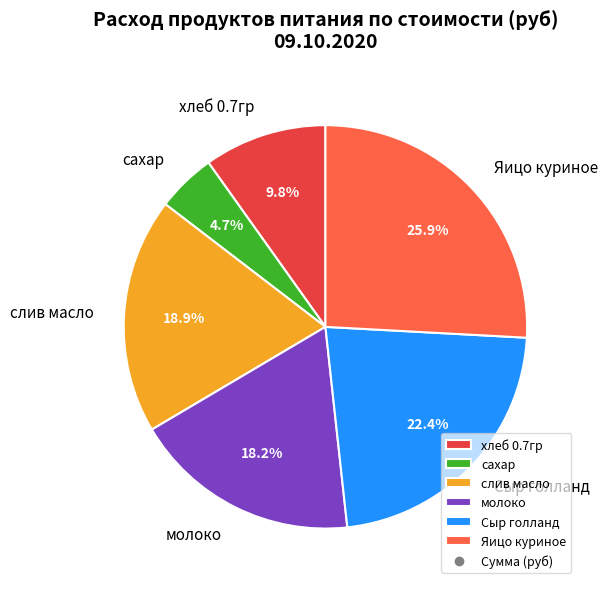

Does any single category account for the majority?

No